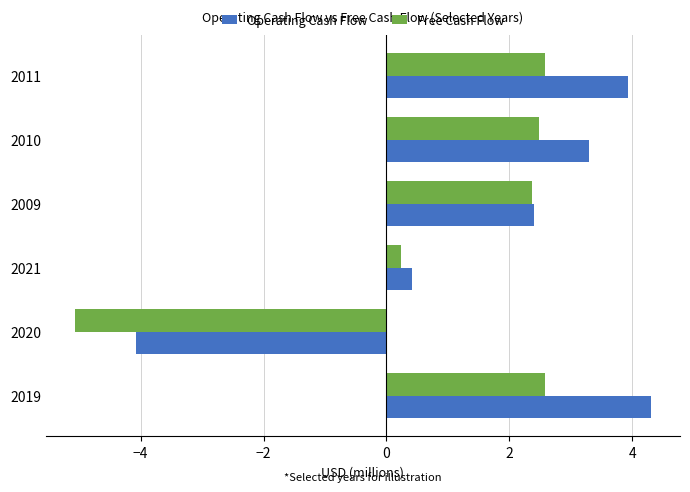

What is the difference between the maximum and second lowest values in the Free Cash Flow series?

2.3